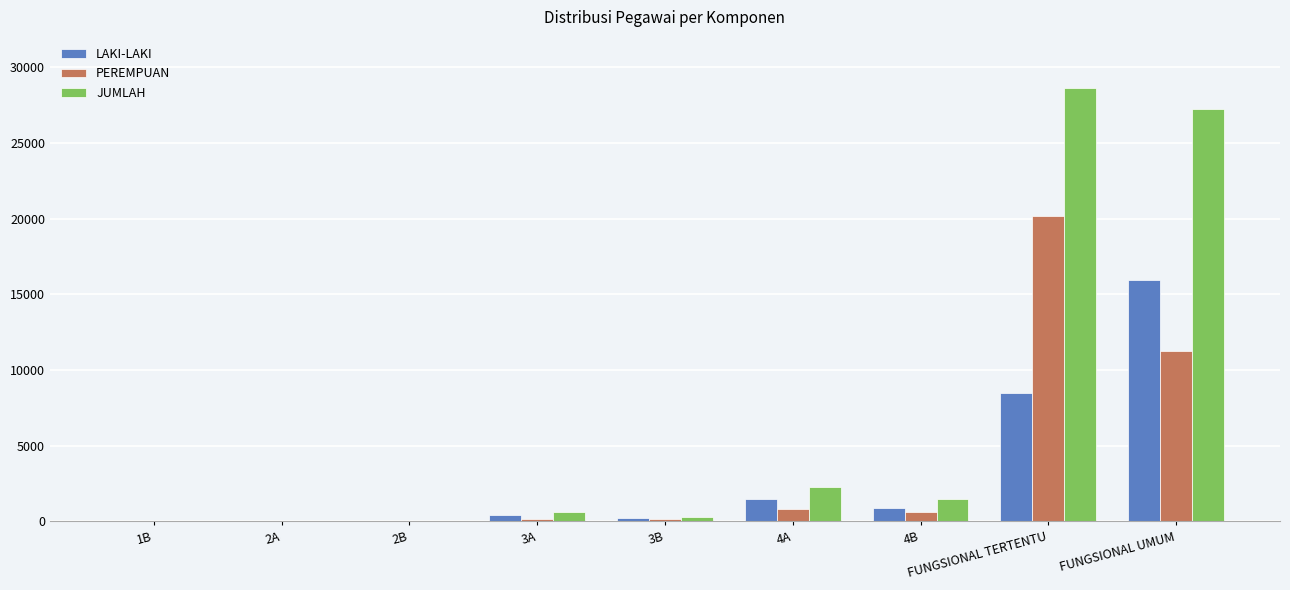

Which series has the largest range (max minus min)?

JUMLAH